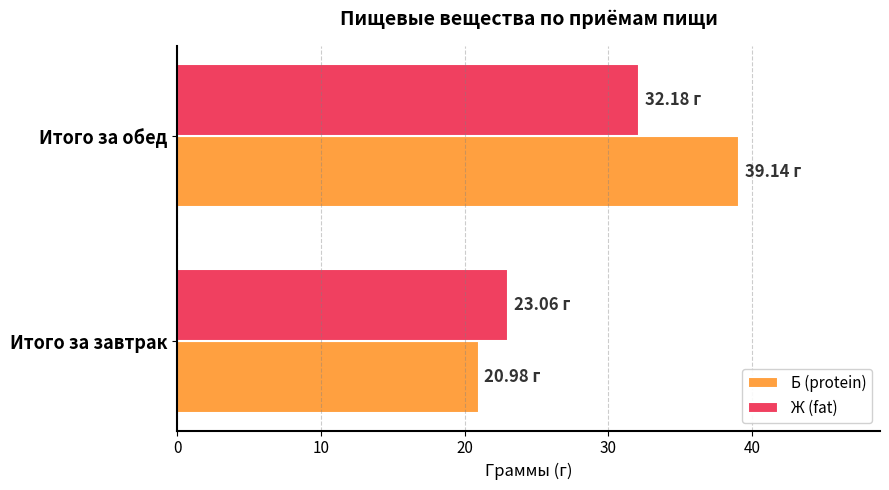

At which category does the chart reach its peak across all series?

Итого за обед